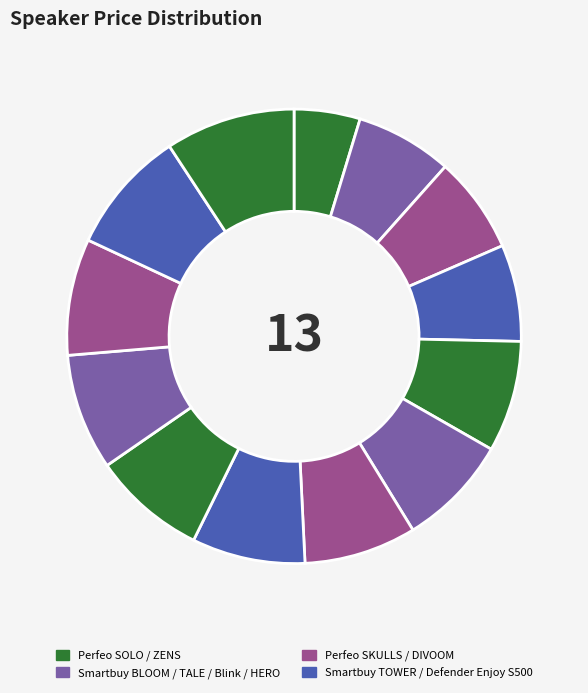

How many segments does this pie chart have?

13